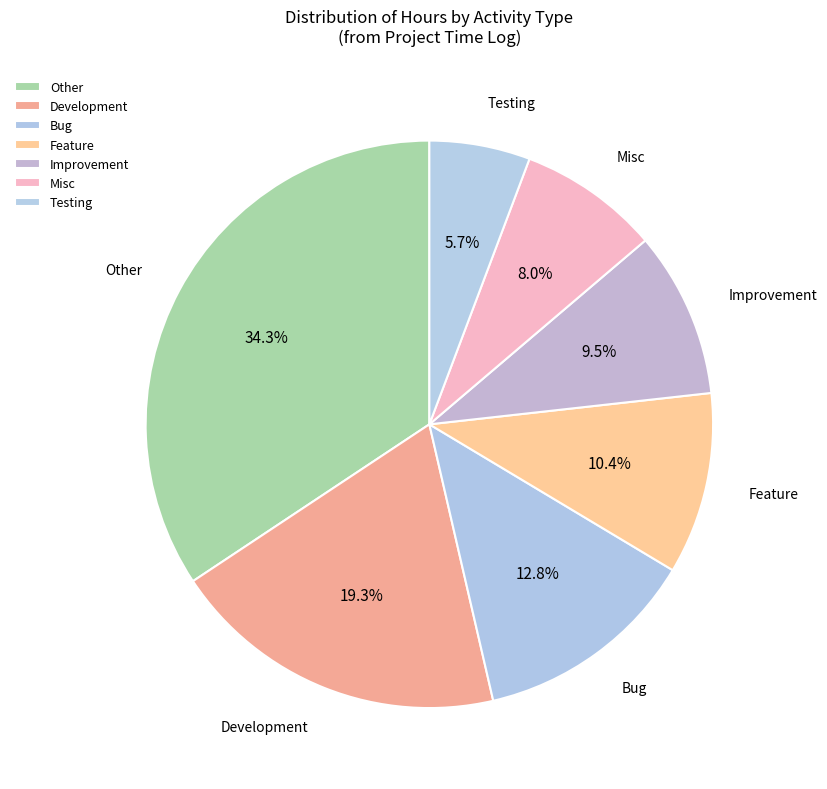

Count the number of slices in the pie.

7